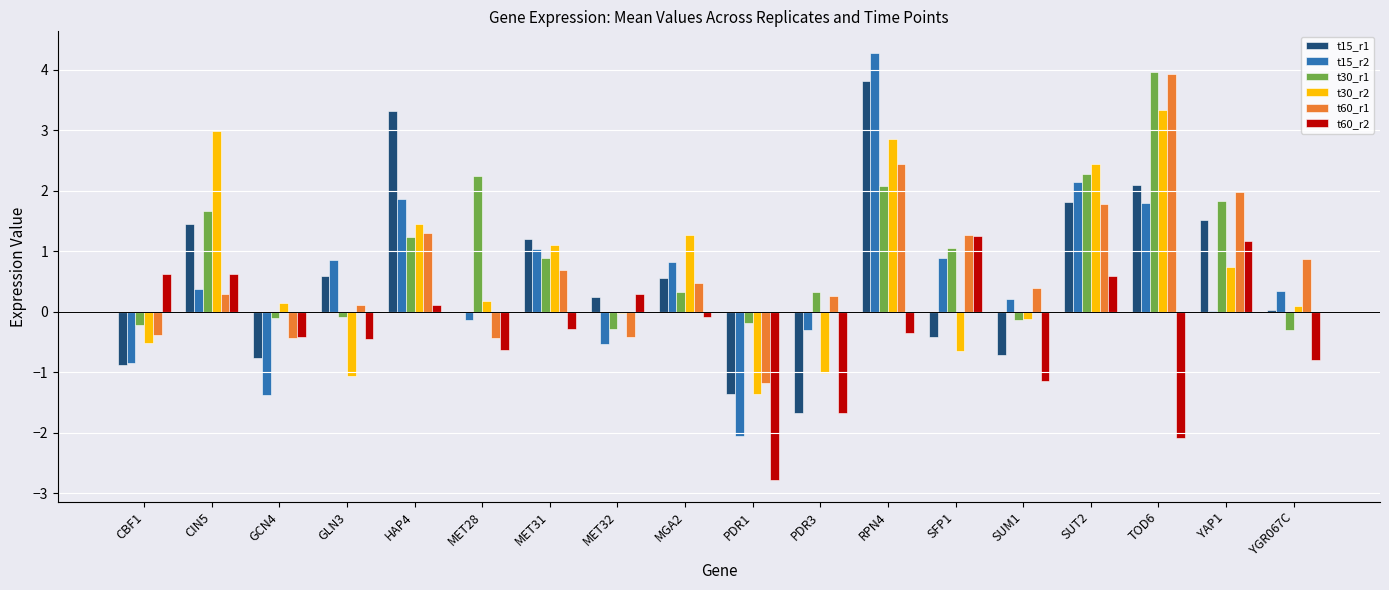

Which series has the largest range (max minus min)?

t15_r2